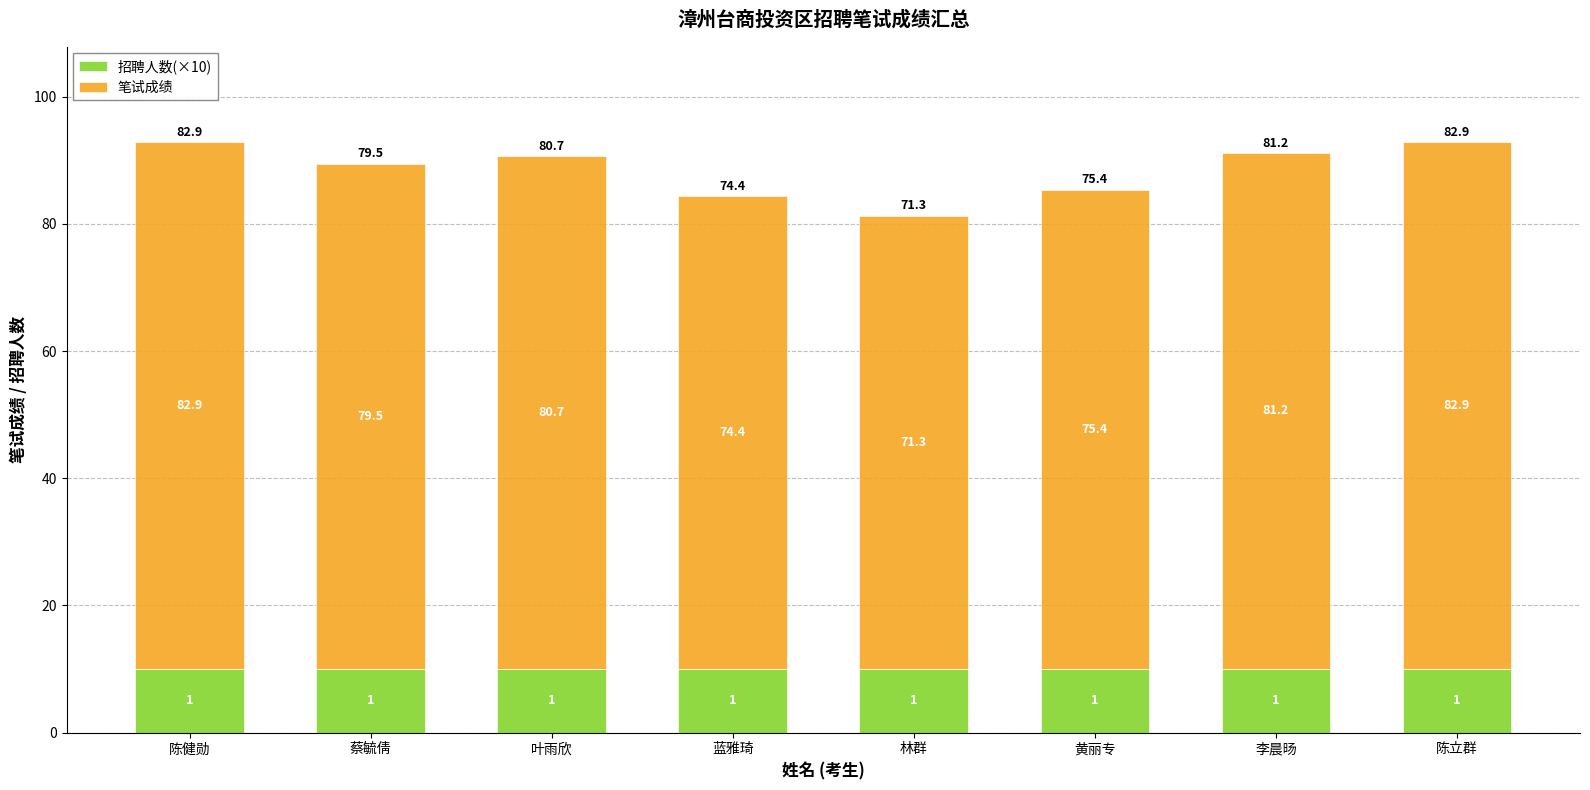

What is the sum of all 招聘人数(×10) values?

80.0